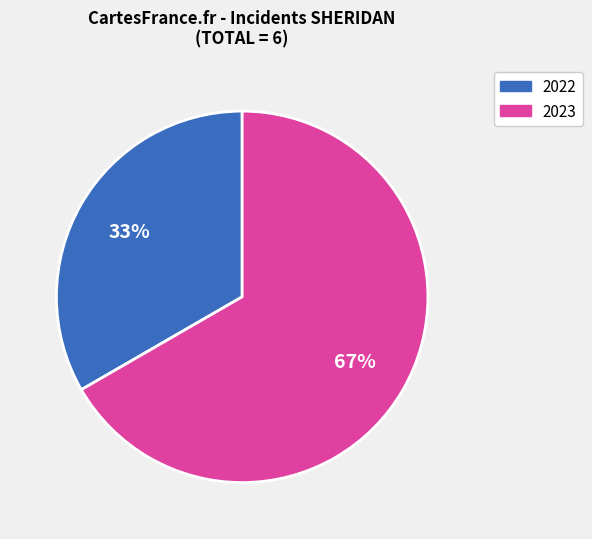

Is there any slice that represents more than half of the pie?

Yes